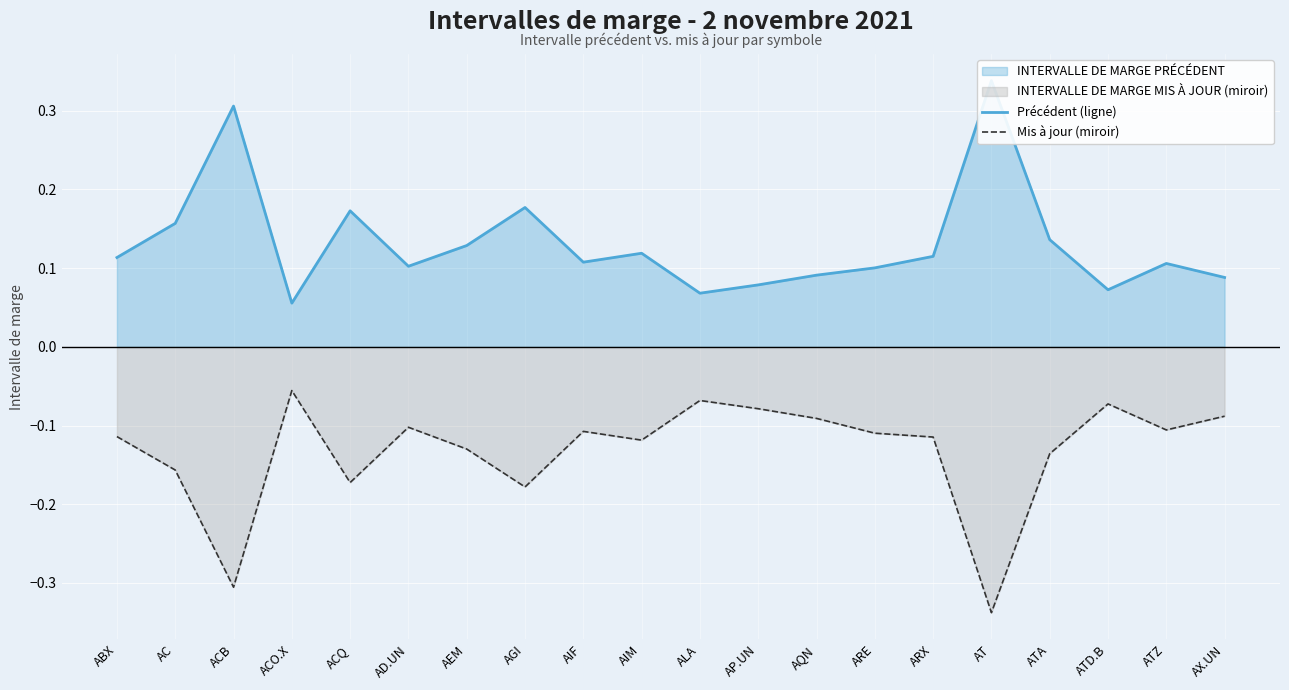

True or false: Précédent (ligne) has a value of 0.1 at ATZ.

False